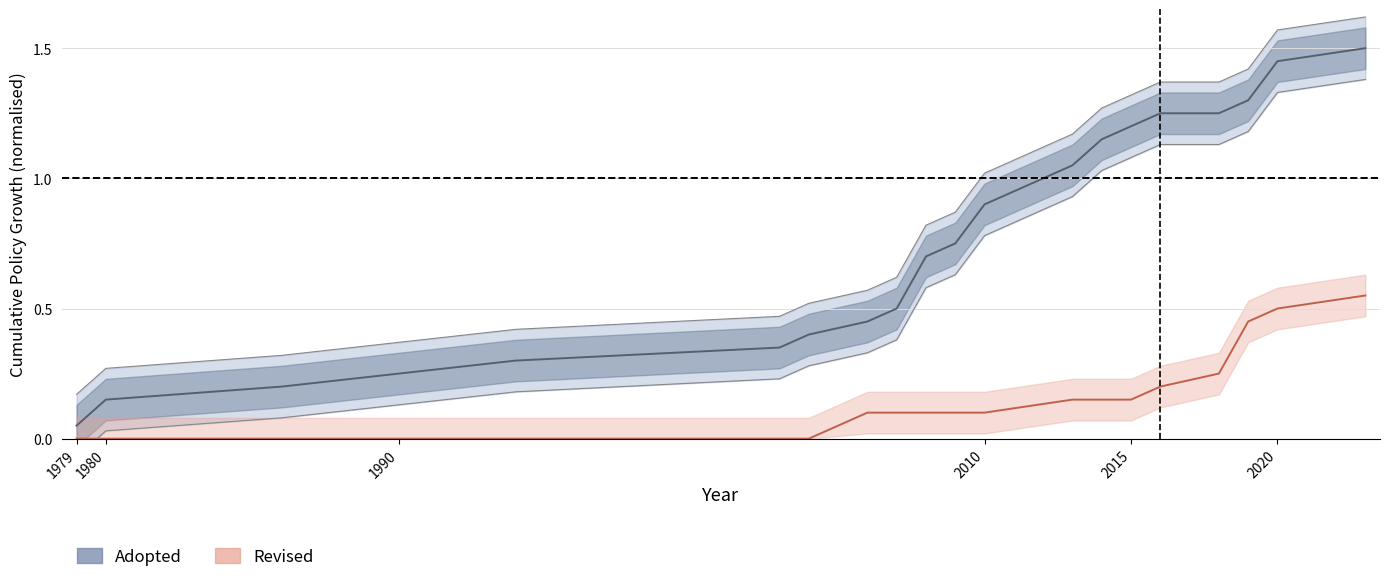

Which series has the widest spread of values?

Adopted (trend)